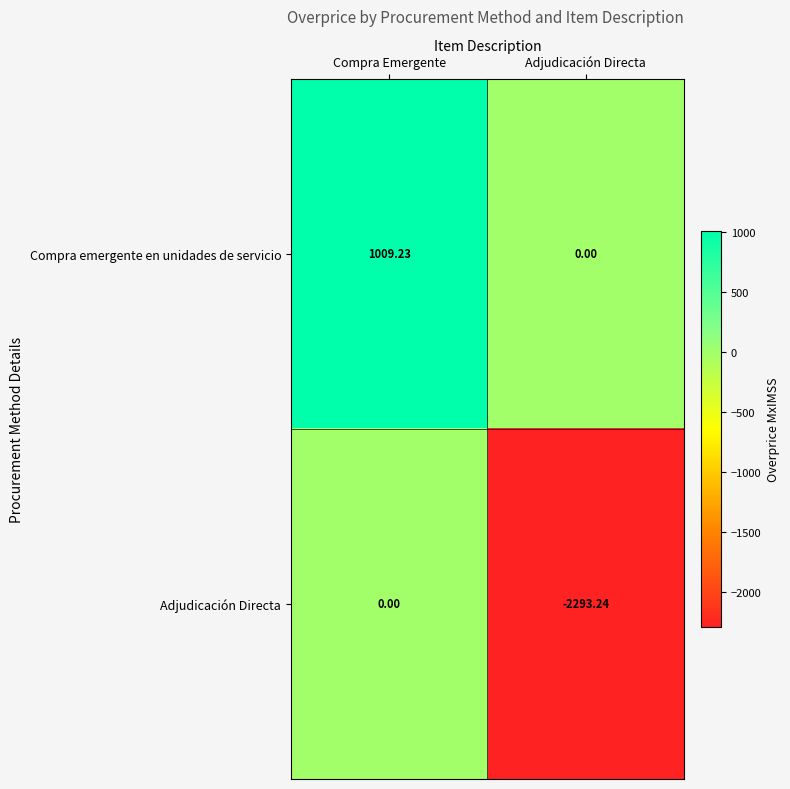

Where is Compra emergente en unidades de servicio nearest to the value 504?

Adjudicación Directa